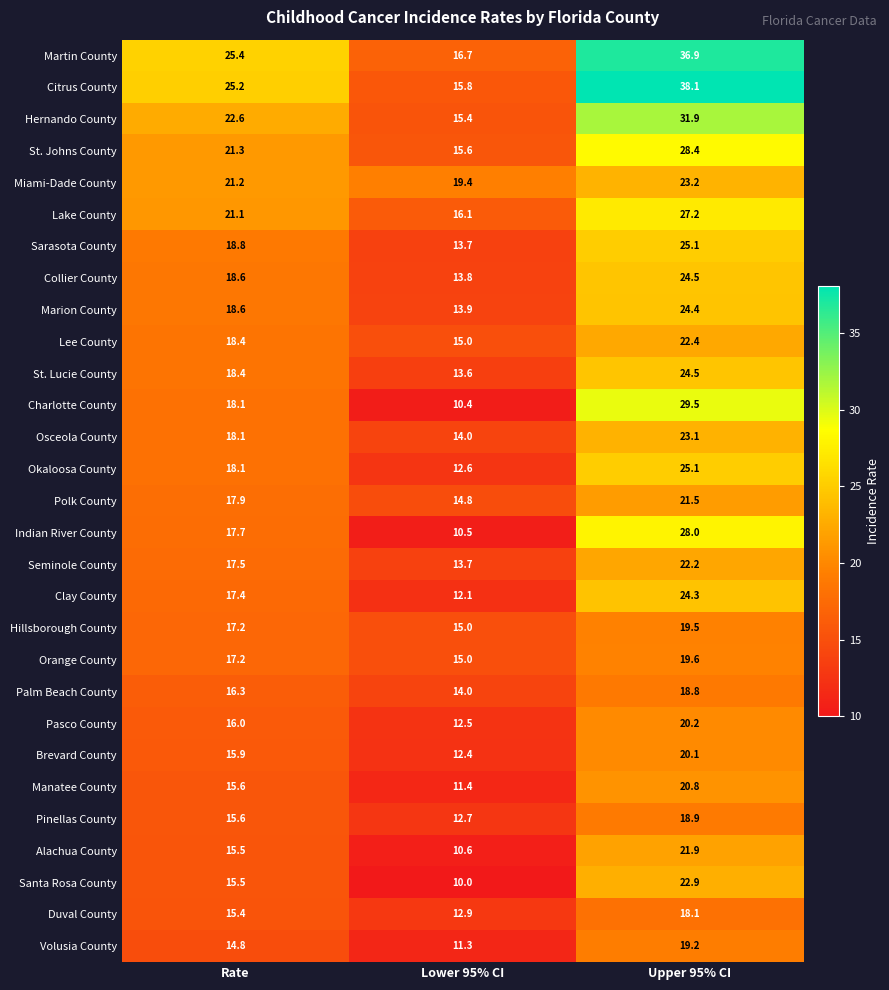

Which series changed the most between Lower 95% CI and Upper 95% CI?

Citrus County